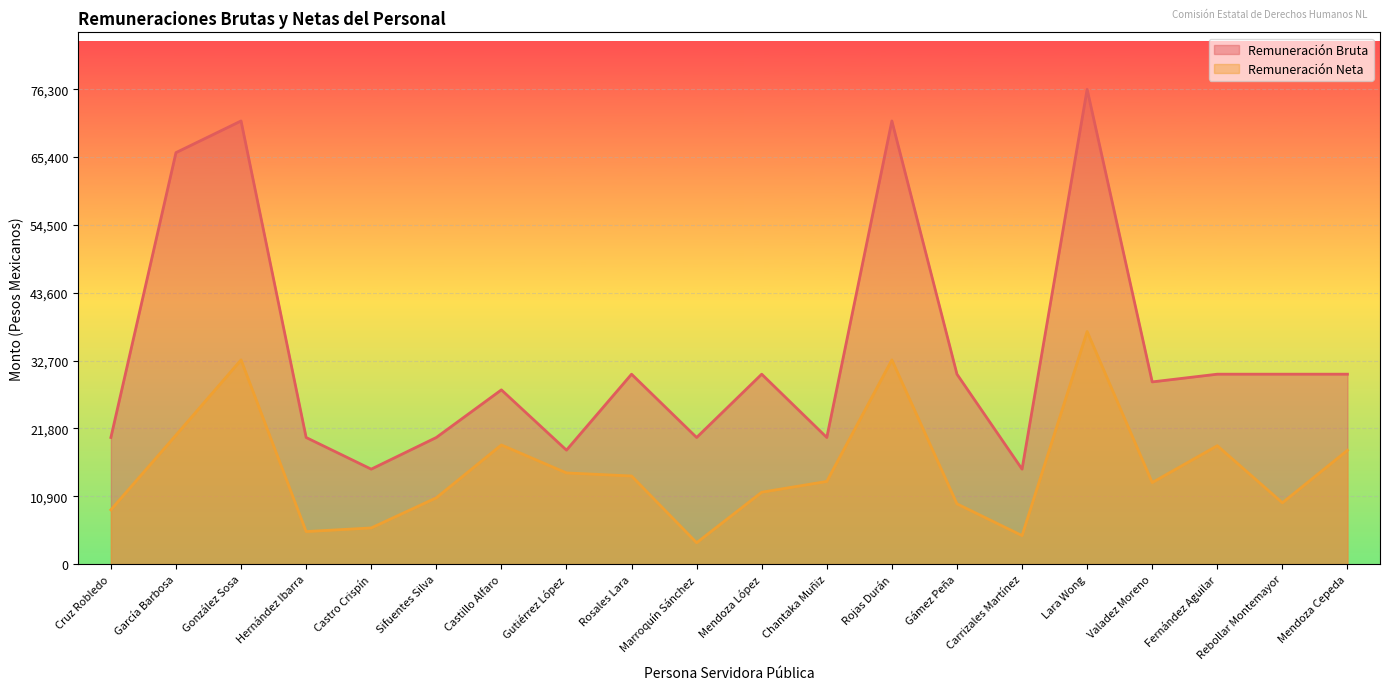

Rank the series at Chantaka Muñiz from lowest to highest value.

Remuneración Neta, Remuneración Bruta